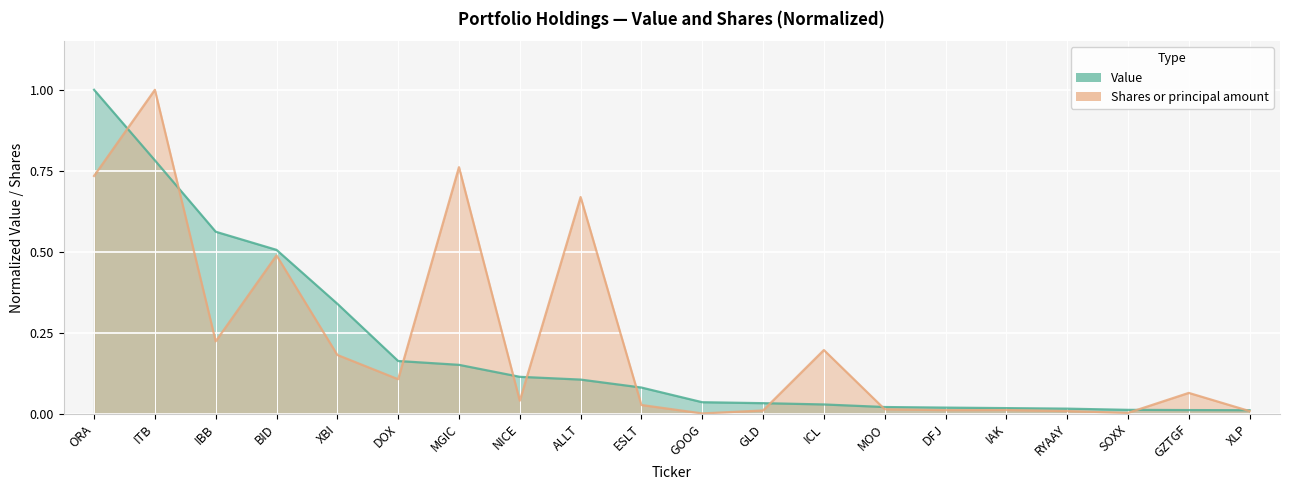

Is the value of Value at ESLT greater than the value of Shares at ALLT?

No